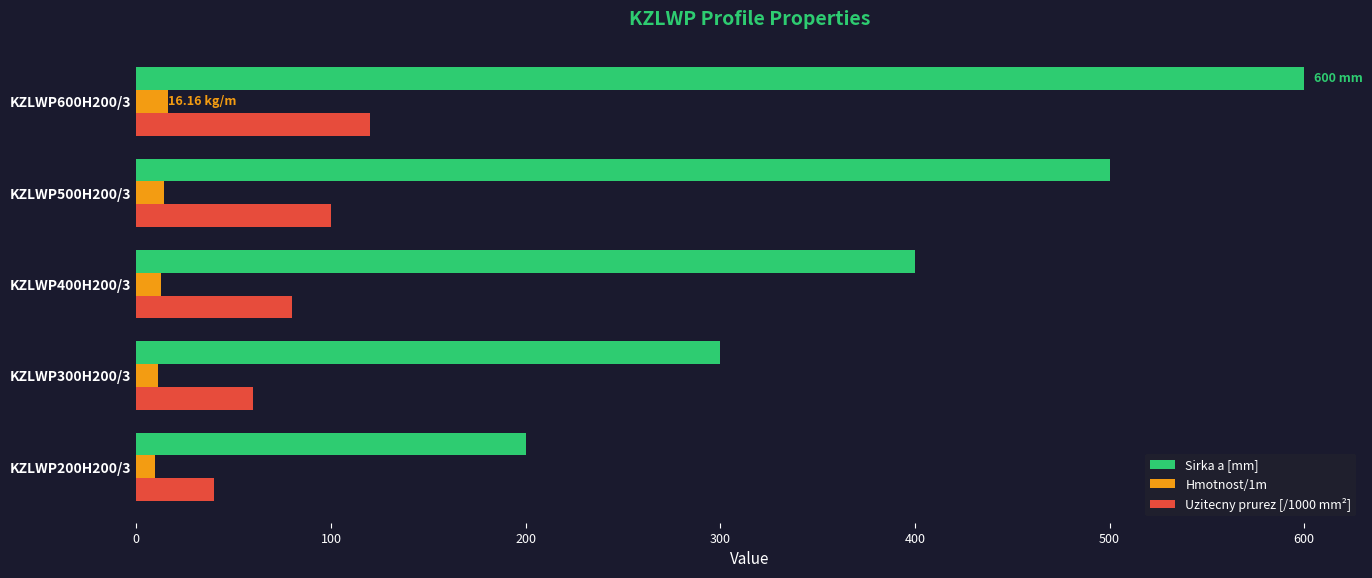

Which series has the widest spread of values?

Sirka a [mm]